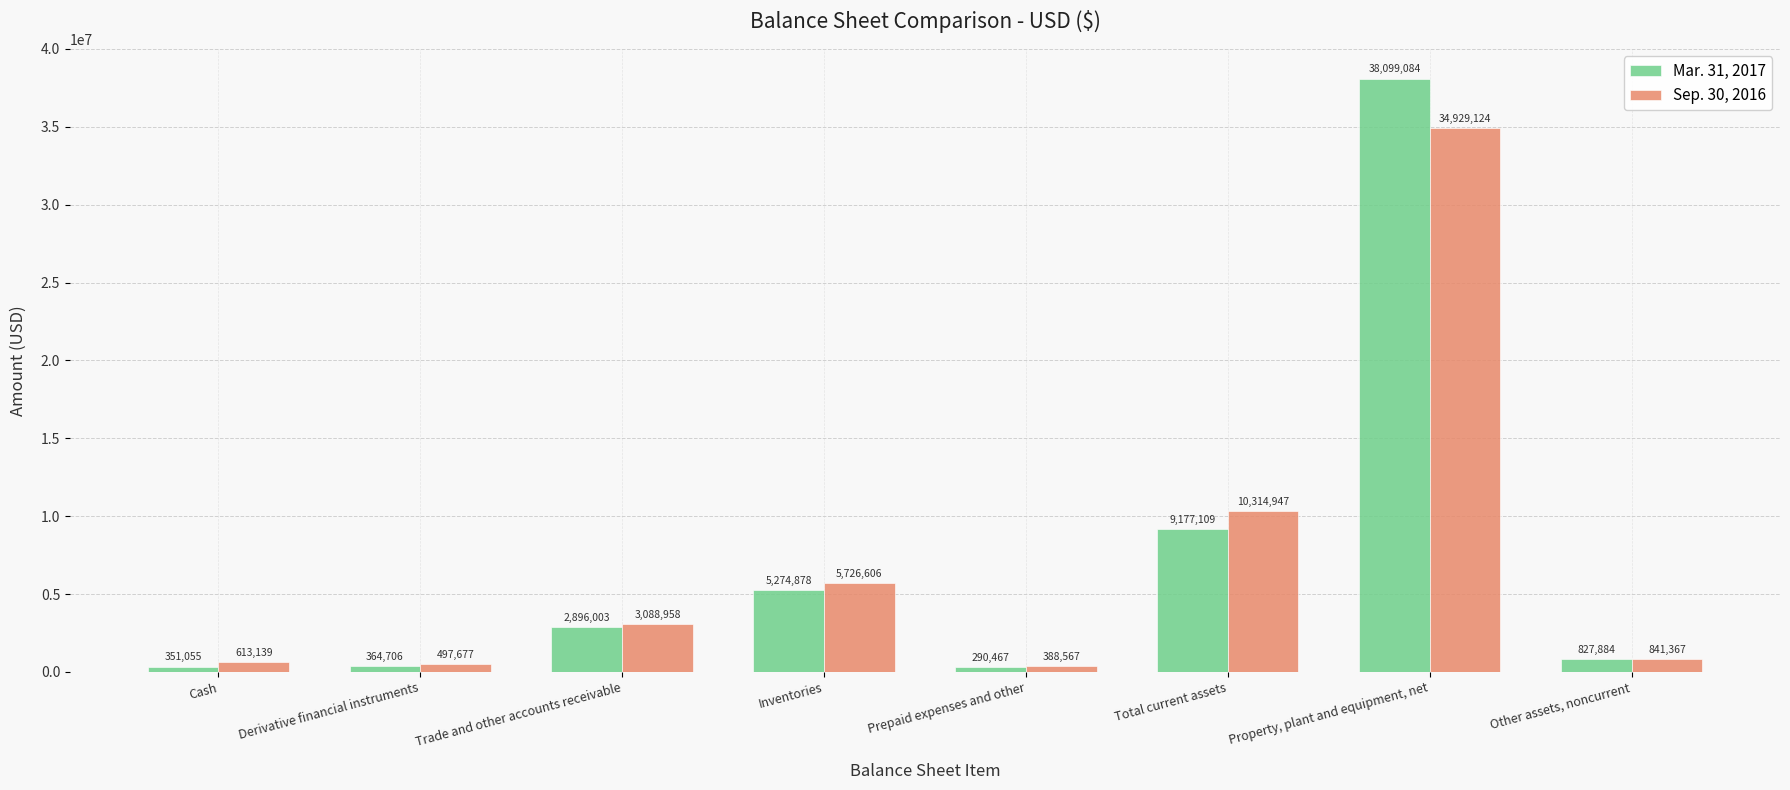

At how many categories does at least one series exceed 4013760?

3